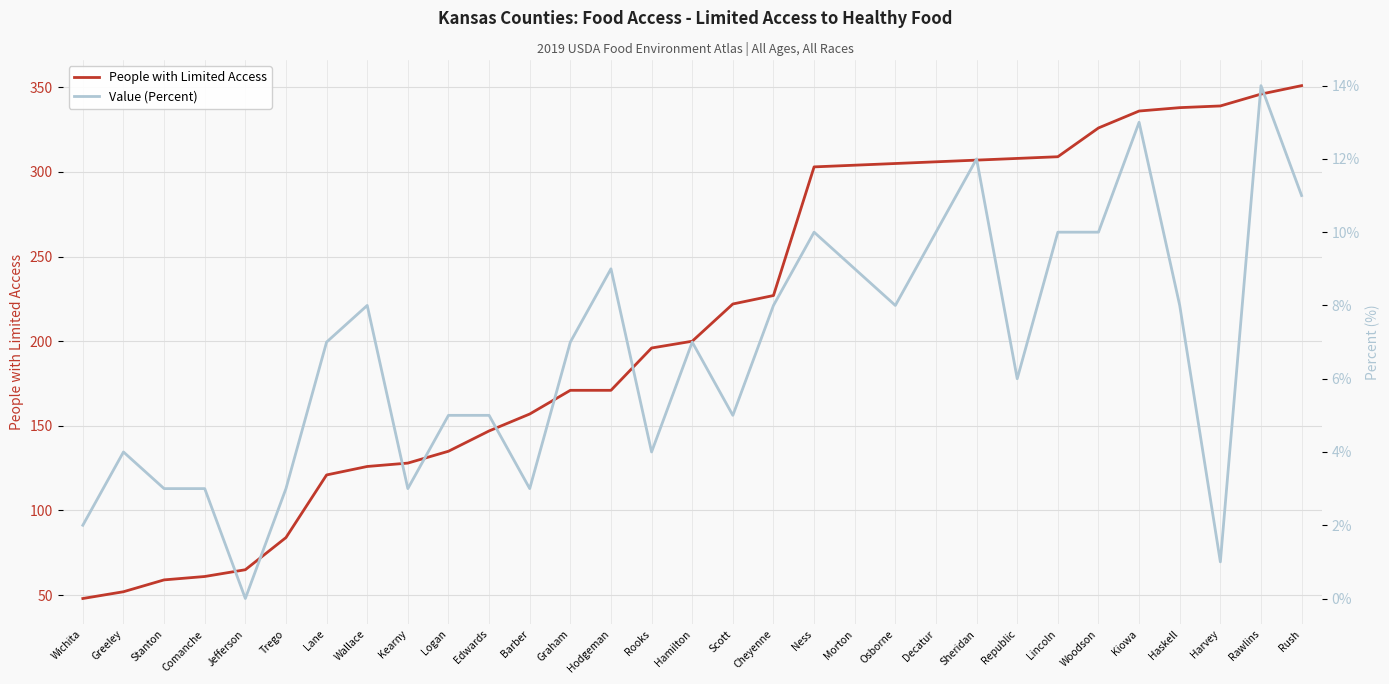

Reading right to left, transcribe all the data shown in this chart.

People with Limited Access: 351	346	339	338	336	326	309	308	307	306	305	304	303	227	222	200	196	171	171	157	147	135	128	126	121	84	65	61	59	52	48
Value (Percent): 11	14	1	8	13	10	10	6	12	10	8	9	10	8	5	7	4	9	7	3	5	5	3	8	7	3	0	3	3	4	2